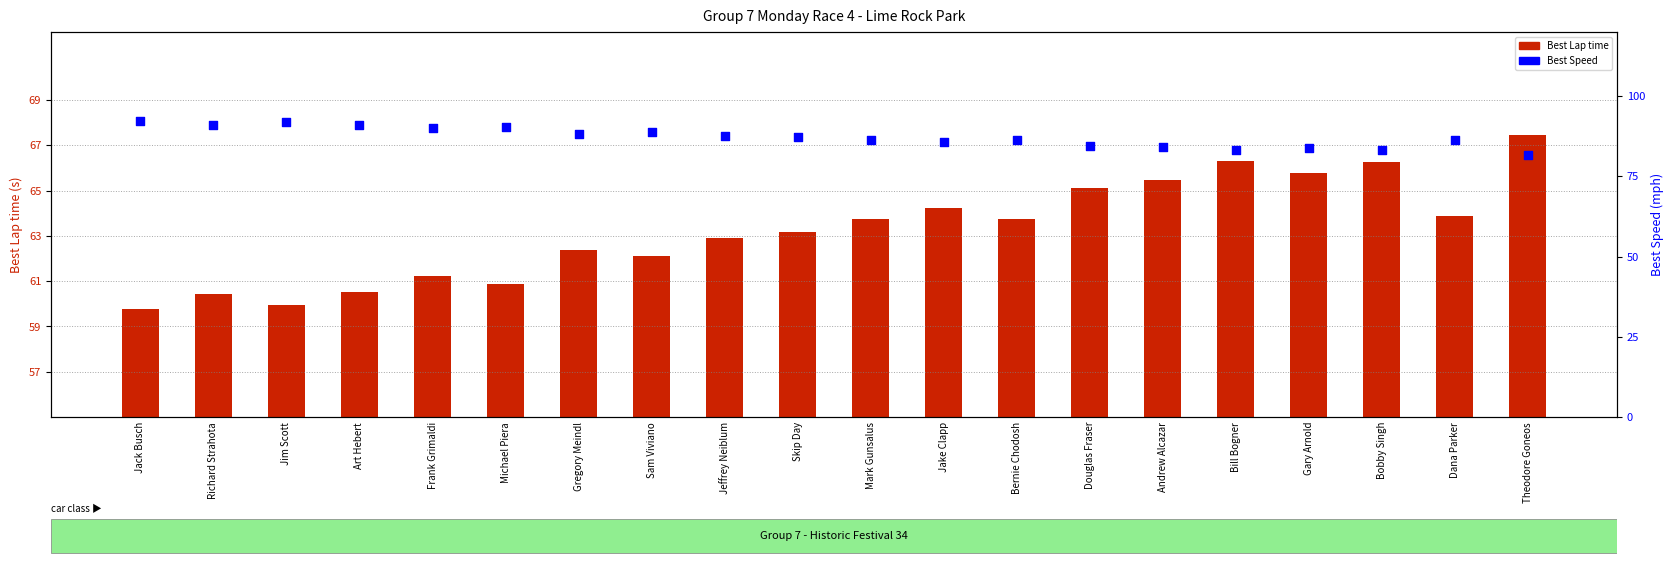

Which series contains the highest Y value?

Best Speed